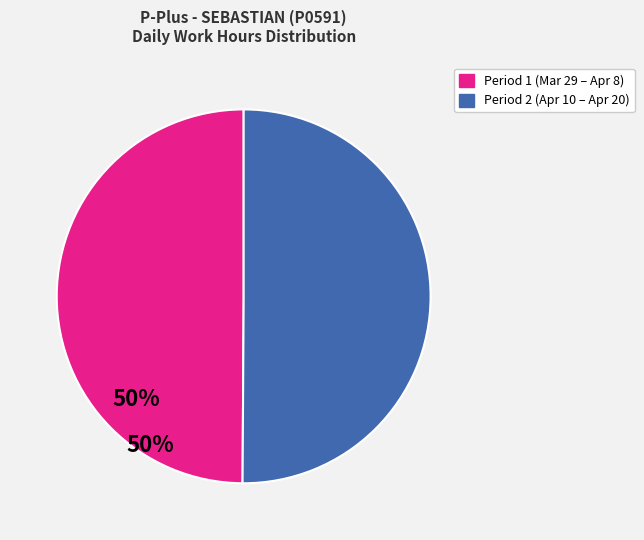

How many segments does this pie chart have?

2